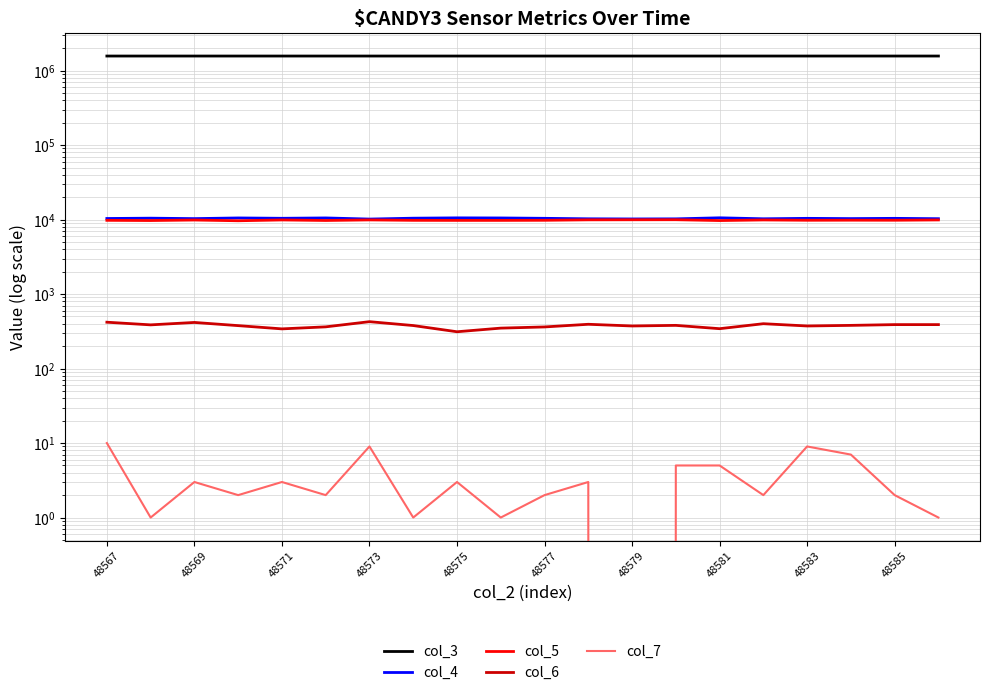

How many lines are shown in the chart?

5